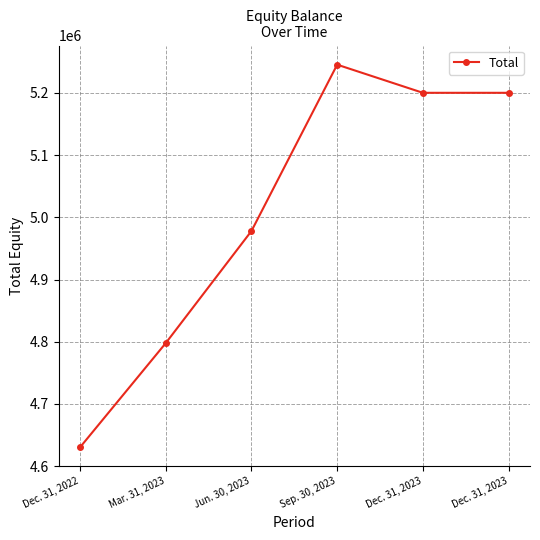

What is the average value?

5008663